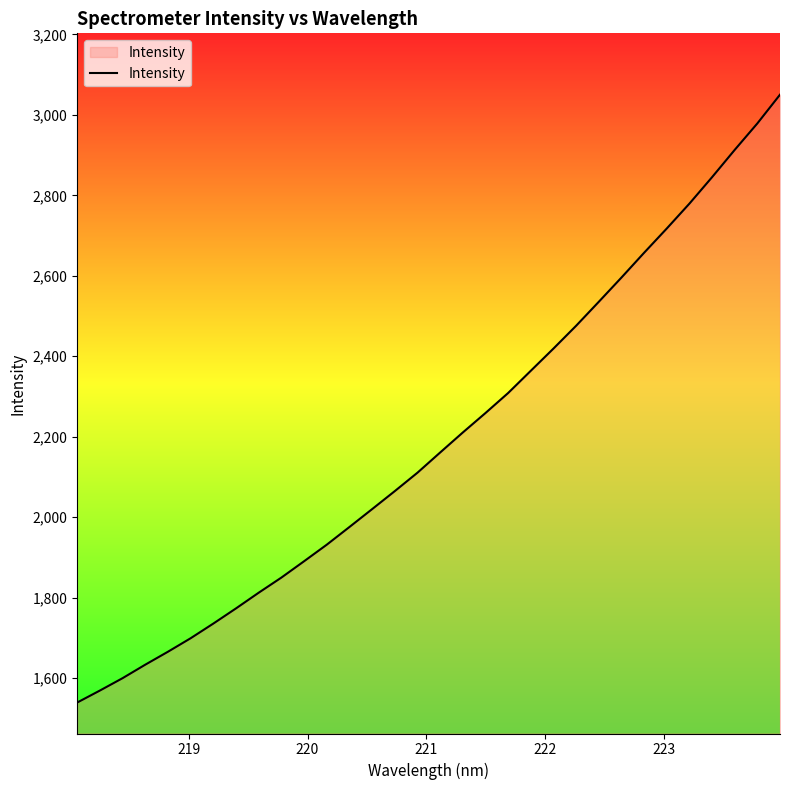

What is the difference between the maximum and minimum values?

1511.3